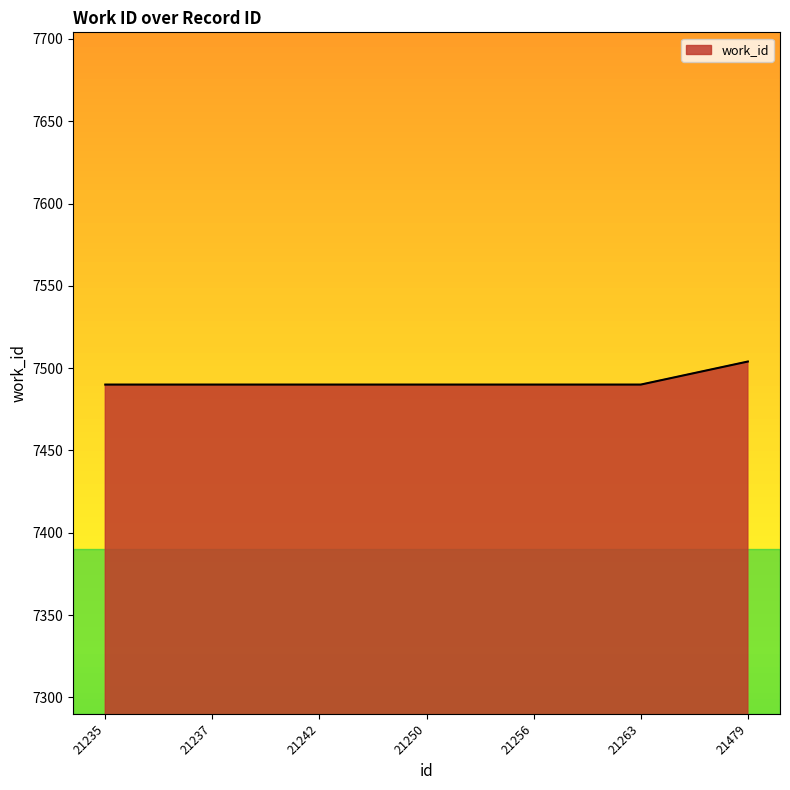

Count the number of categories in the chart.

7